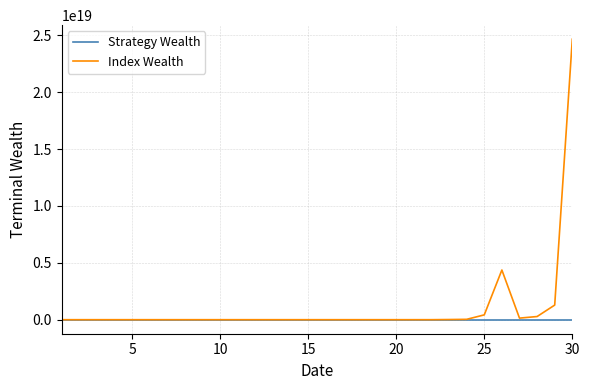

List the series in order of their peak value, lowest first.

Strategy Wealth, Index Wealth